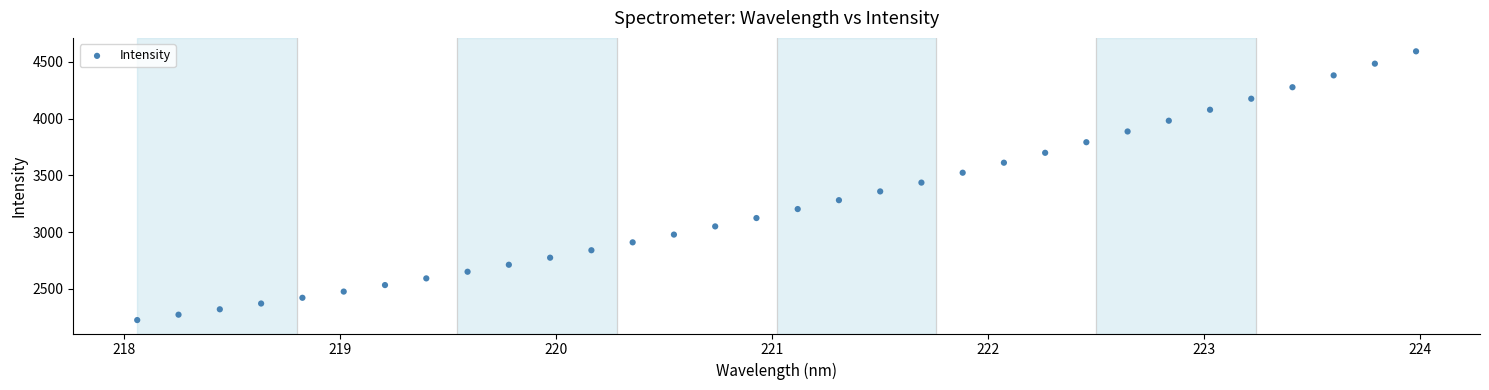

What is the range of X values (max minus min)?

5.9